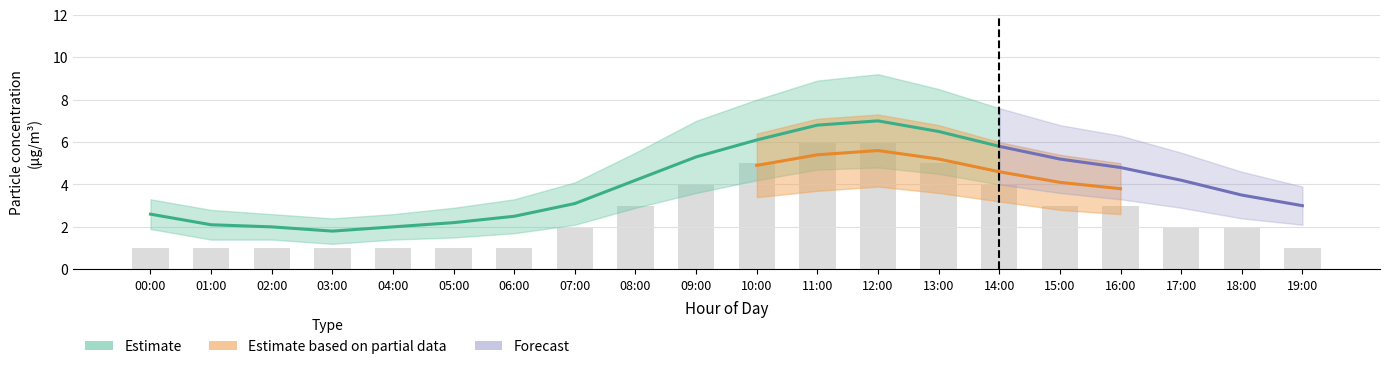

At which label is P2_lower closest to 2?

18:00